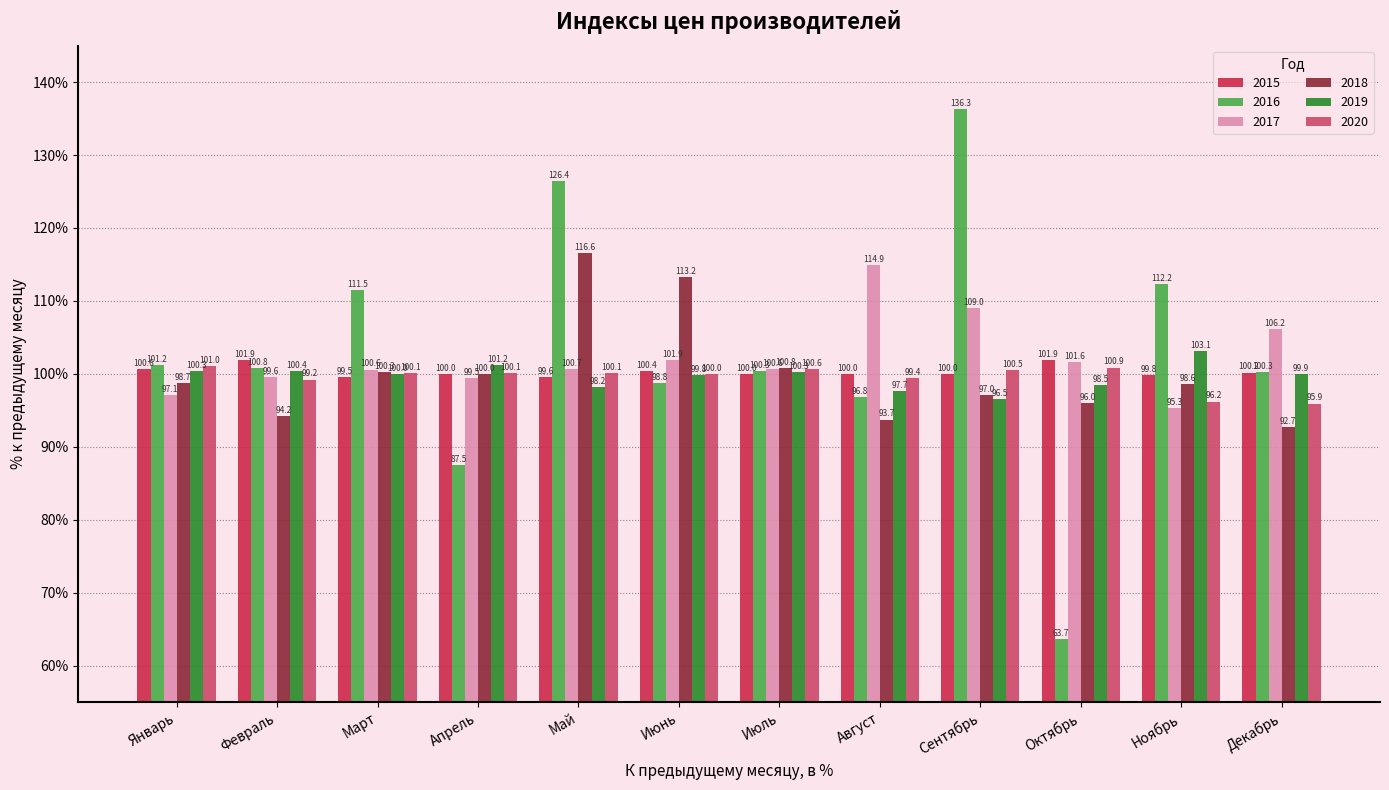

How many bars are there in each group?

6